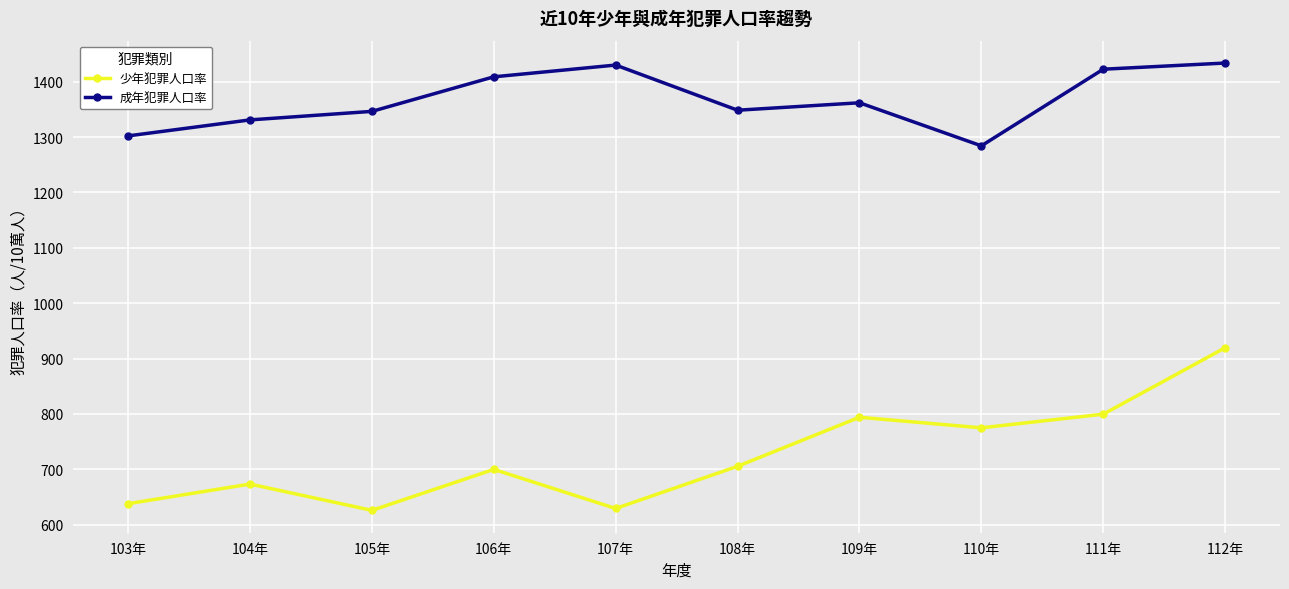

At how many categories does at least one series exceed 696?

10